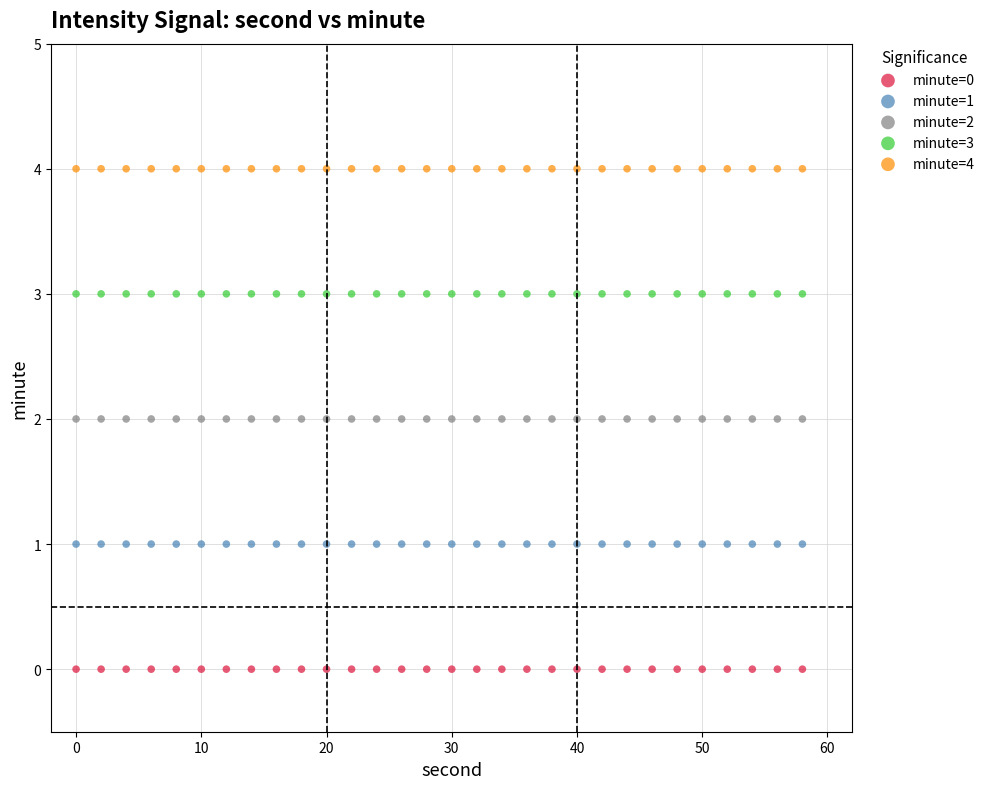

Which series reaches the maximum Y coordinate?

minute=4